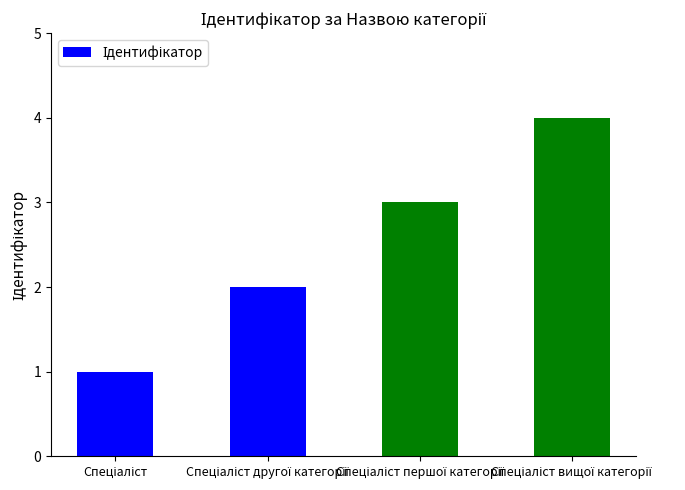

Count the values in the range 2 to 4.

3